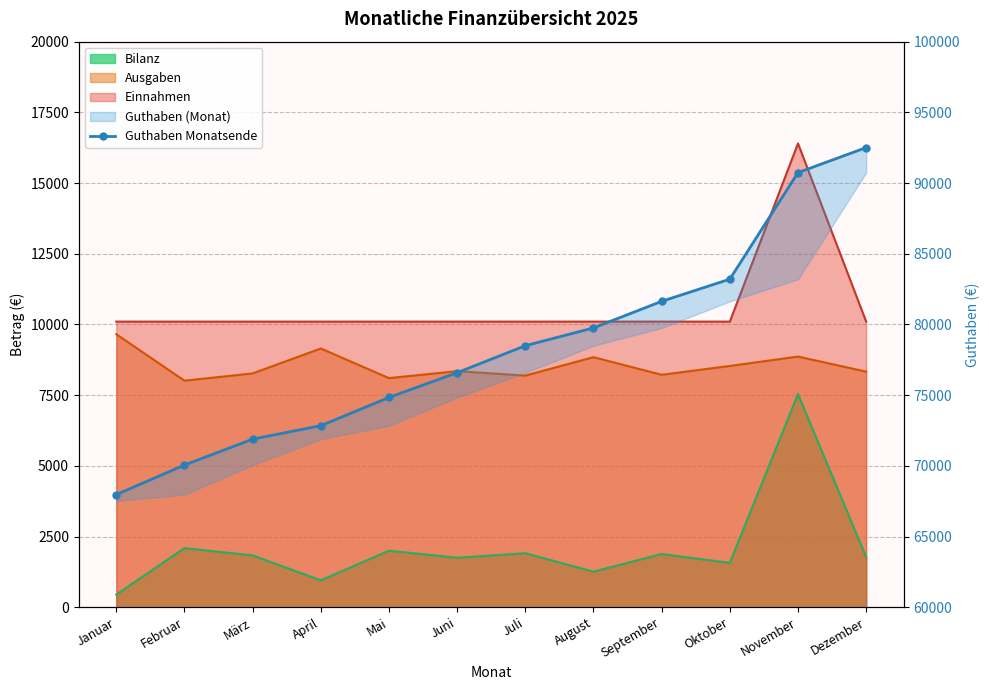

Is it true that the value at Juni is 76587.7?

True